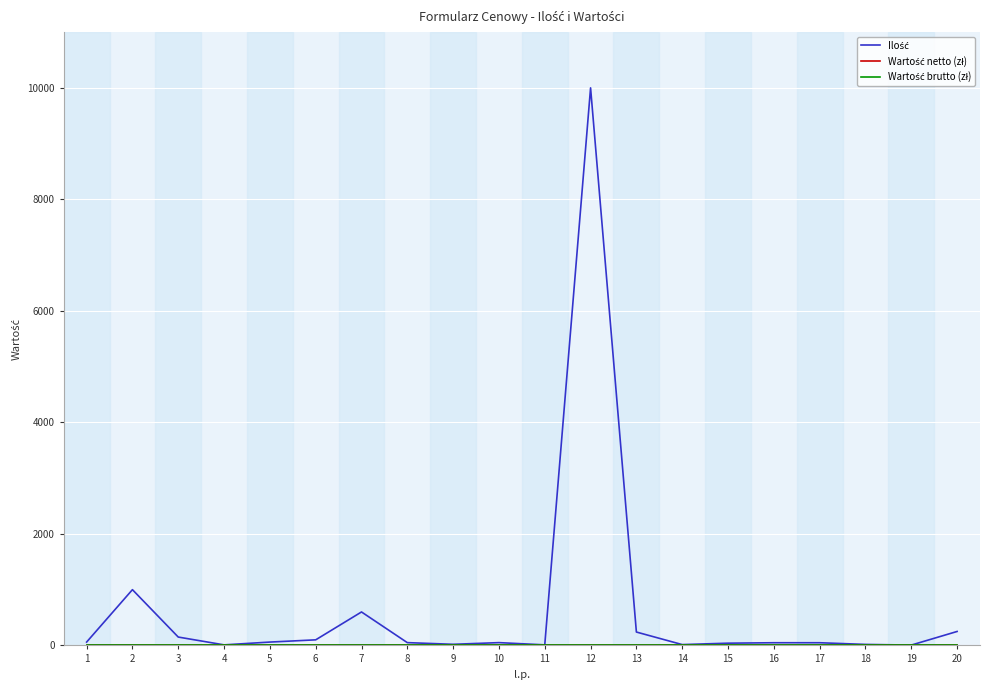

True or false: Wartość brutto (zł) and Ilość cross at least once.

False